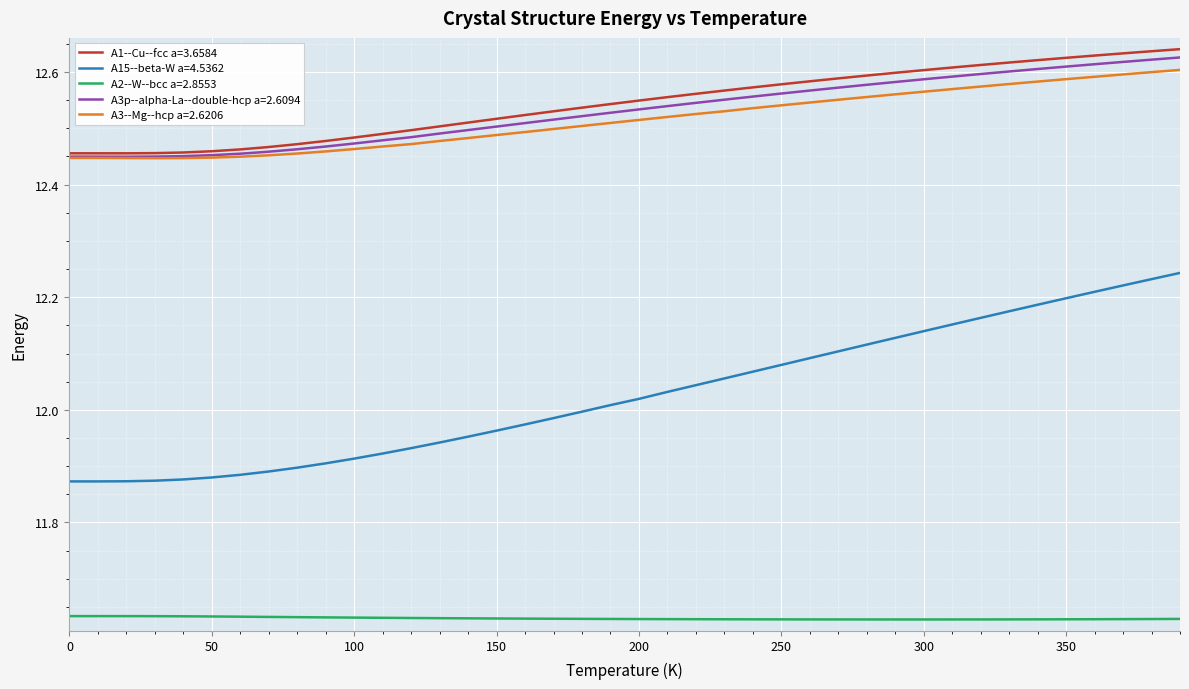

Which series has the largest range (max minus min)?

A15--beta-W a=4.5362